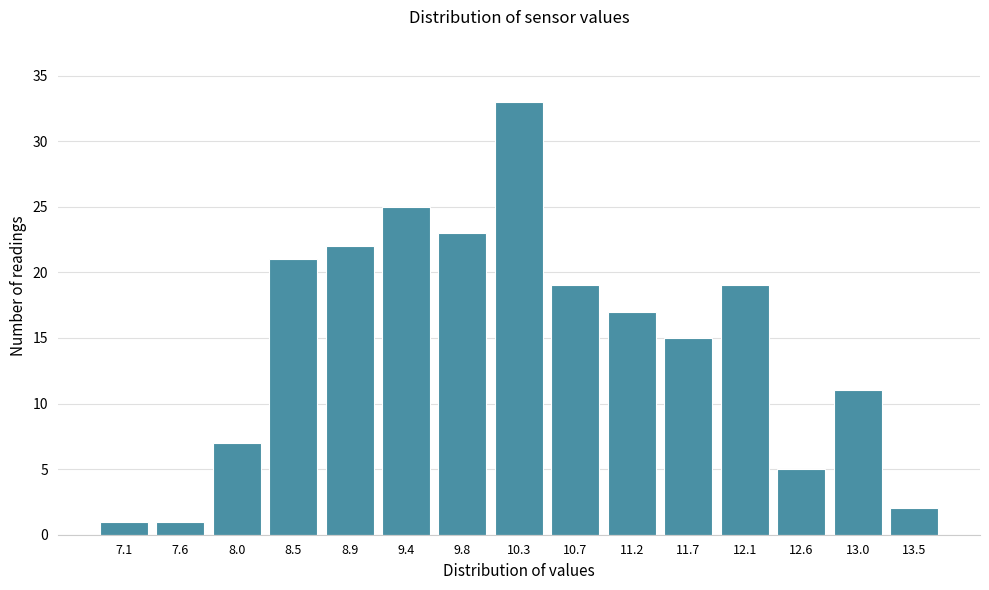

Reading left to right, extract all data points from this chart.

1	1	7	21	22	25	23	33	19	17	15	19	5	11	2